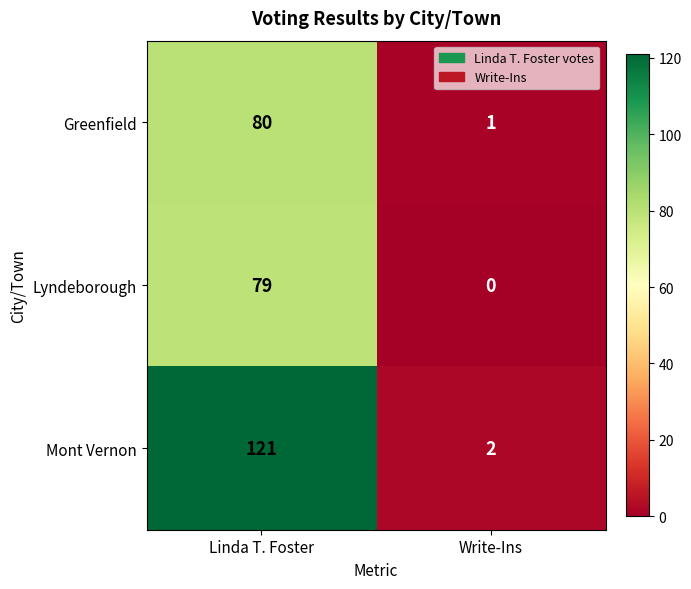

At which label is Greenfield closest to 40?

Write-Ins